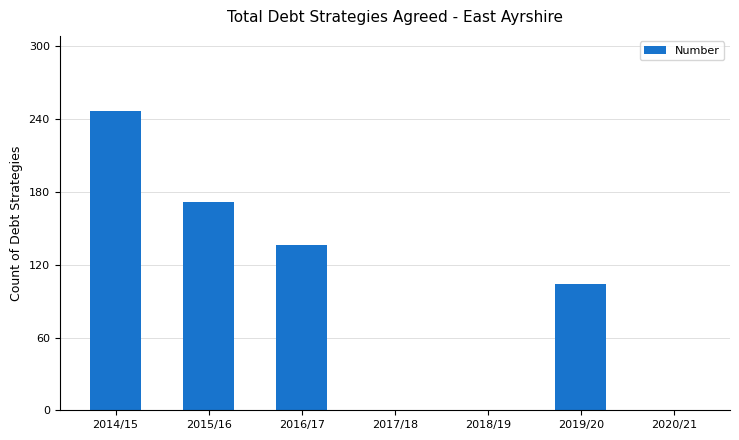

Reading left to right, extract all data points from this chart.

2014/15=247	2015/16=172	2016/17=136	2017/18=0	2018/19=0	2019/20=104	2020/21=0